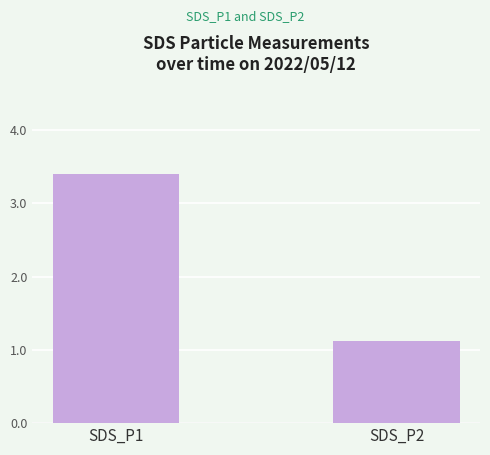

What is the value of the 1st bar from the left?

3.4